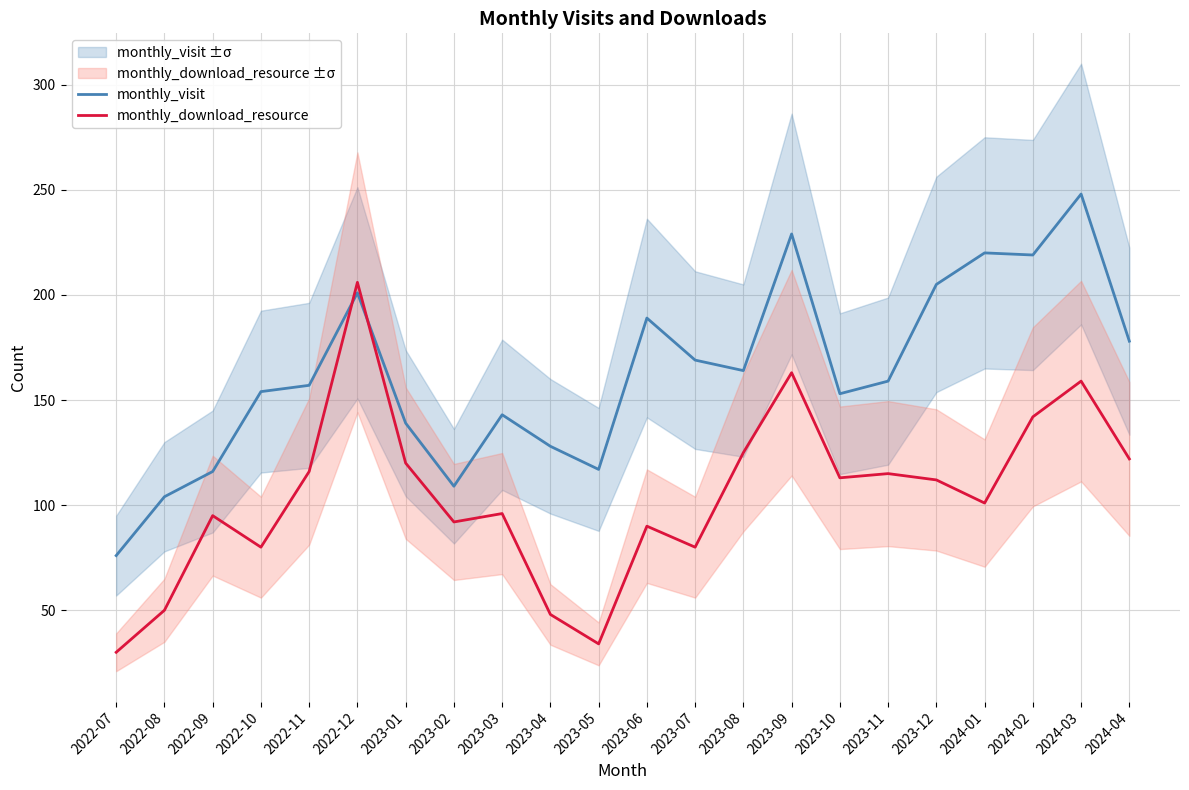

Which series has the widest spread of values?

monthly_download_resource